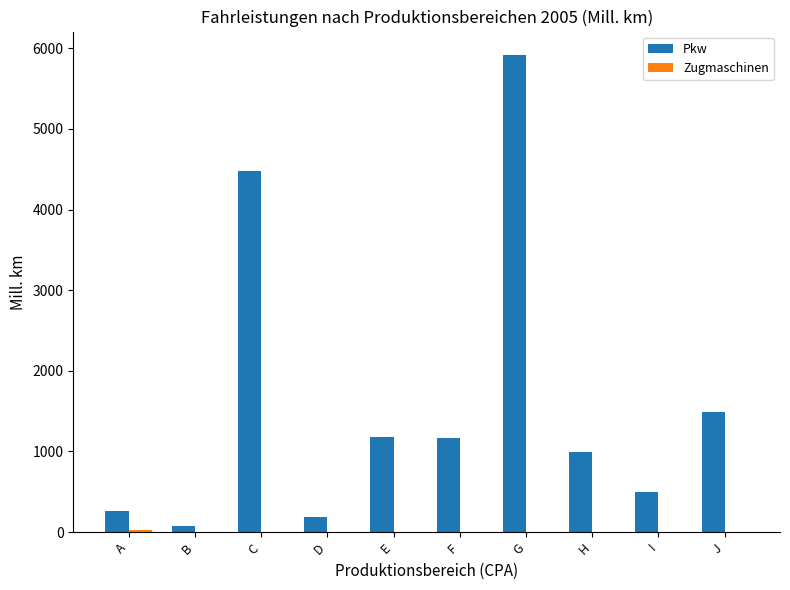

Which series has the largest total across all categories?

Pkw